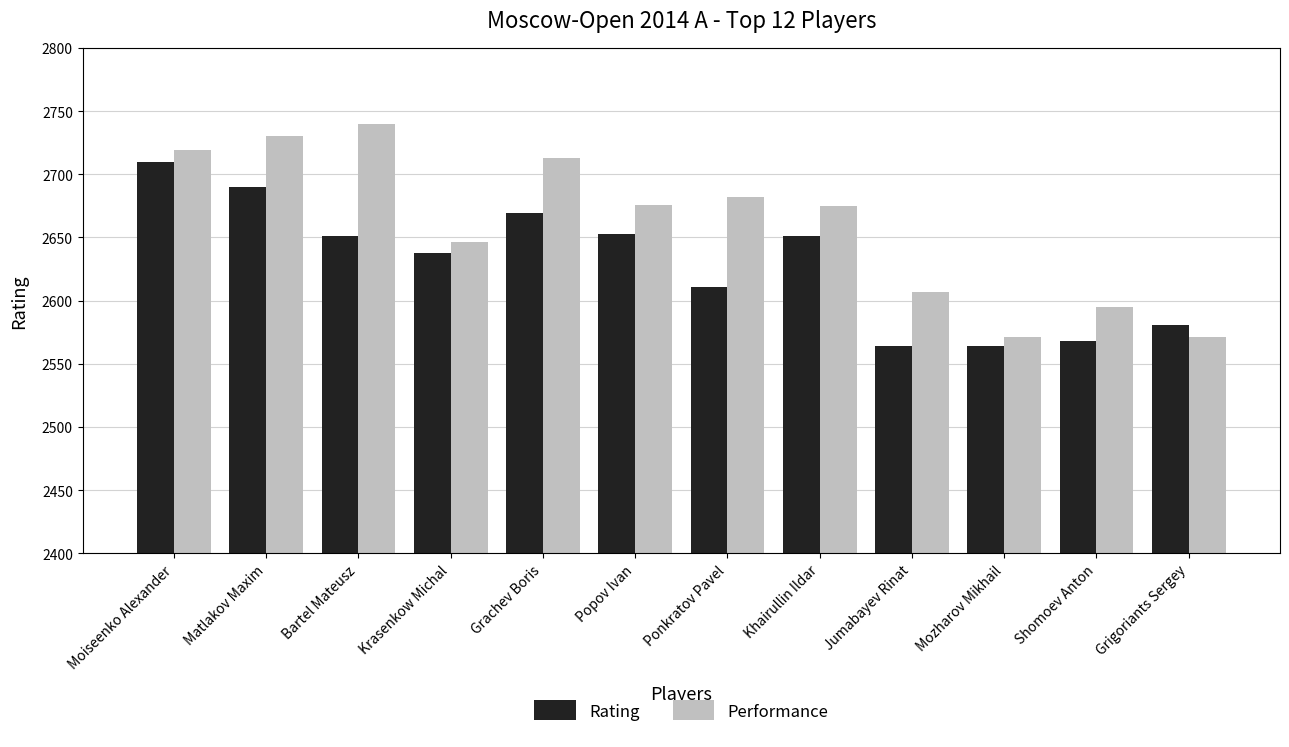

Read the Performance value at Grachev Boris.

2713